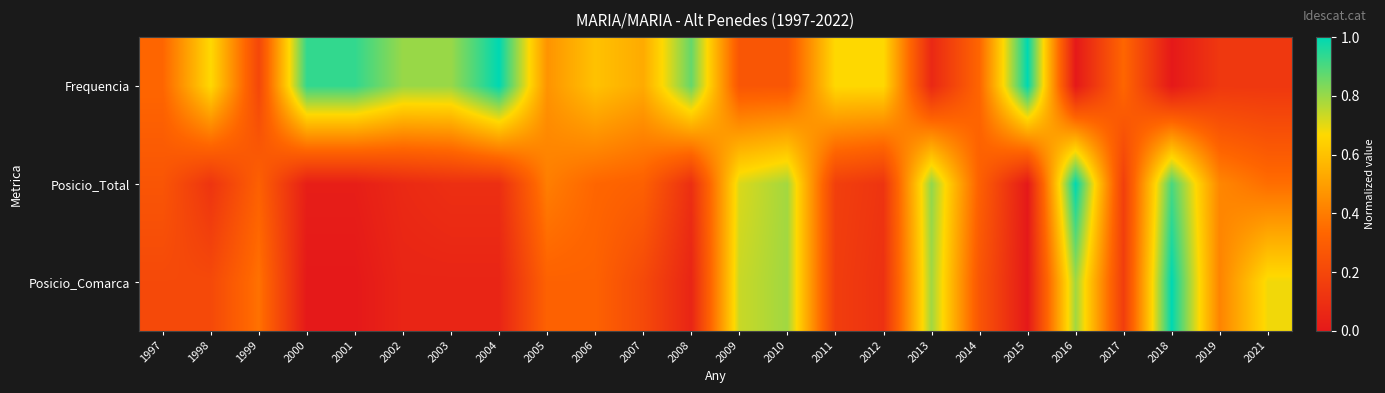

Which category has the highest value across all series?

2004